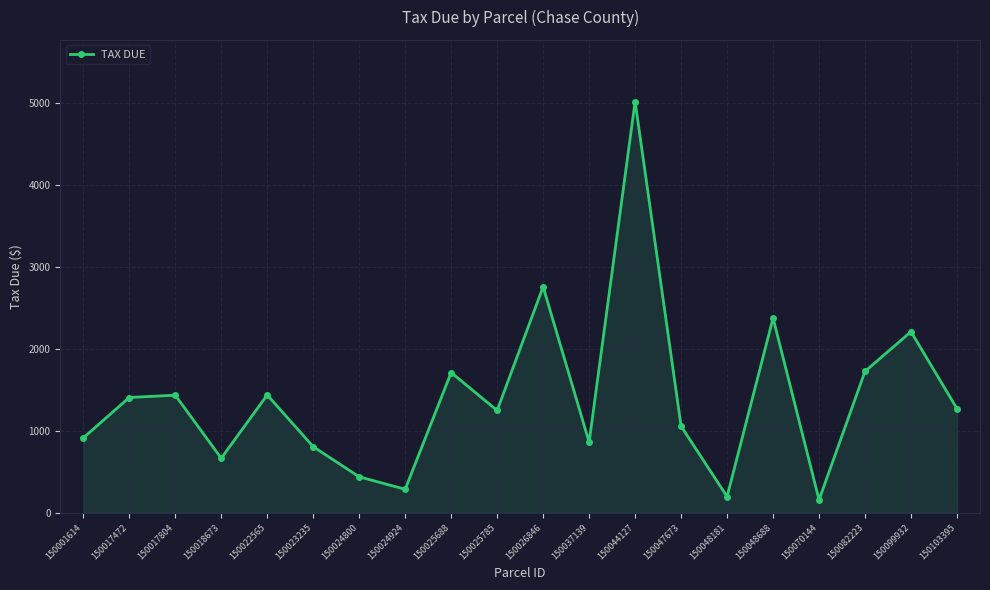

True or false: there are more than 0 points higher than both neighbors.

True